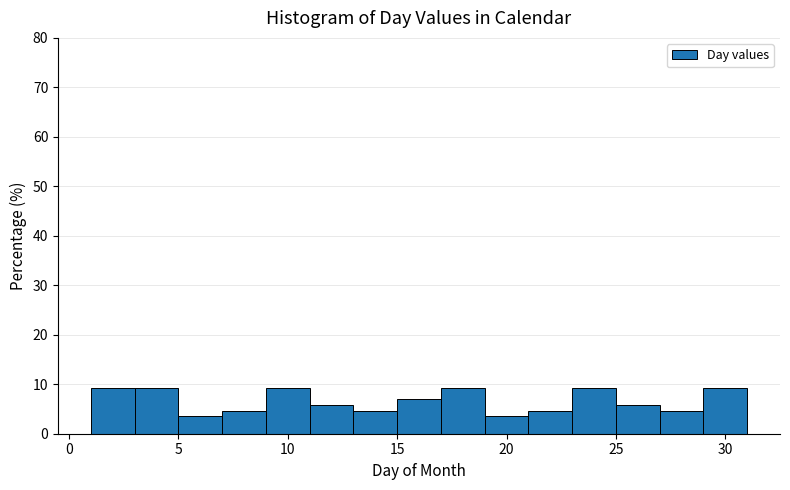

What is the height of the bar covering 15 to 17 on the x-axis? The values are not printed on the chart, so give them approximately, as read against the axis.

7